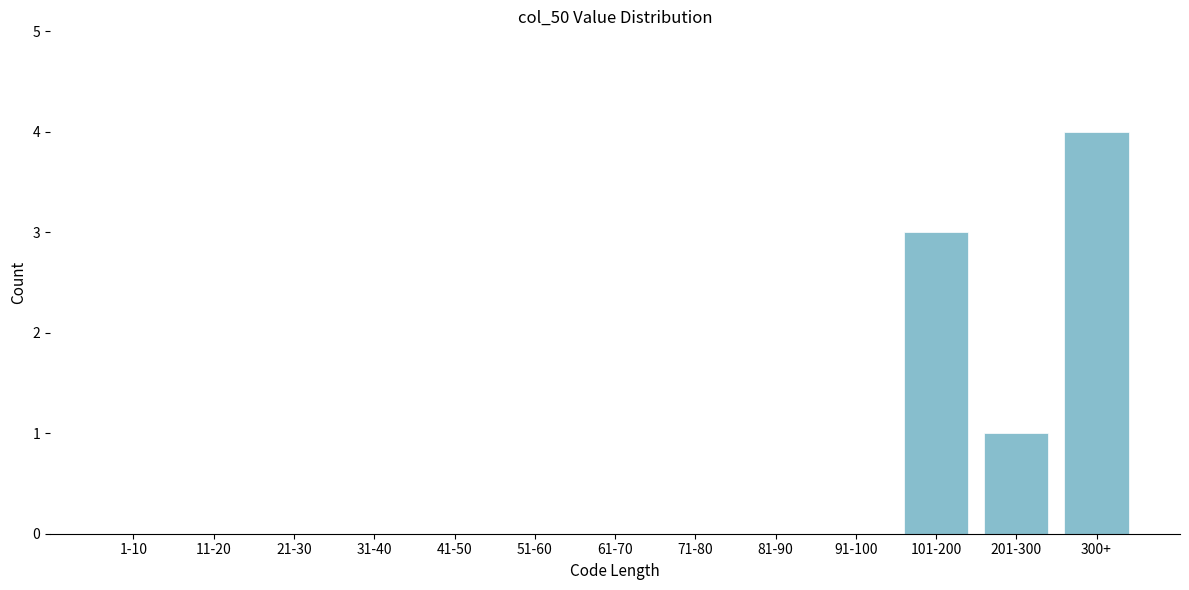

Reading left to right, what are all the values shown in this chart?

1-10=0	11-20=0	21-30=0	31-40=0	41-50=0	51-60=0	61-70=0	71-80=0	81-90=0	91-100=0	101-200=3	201-300=1	300+=4